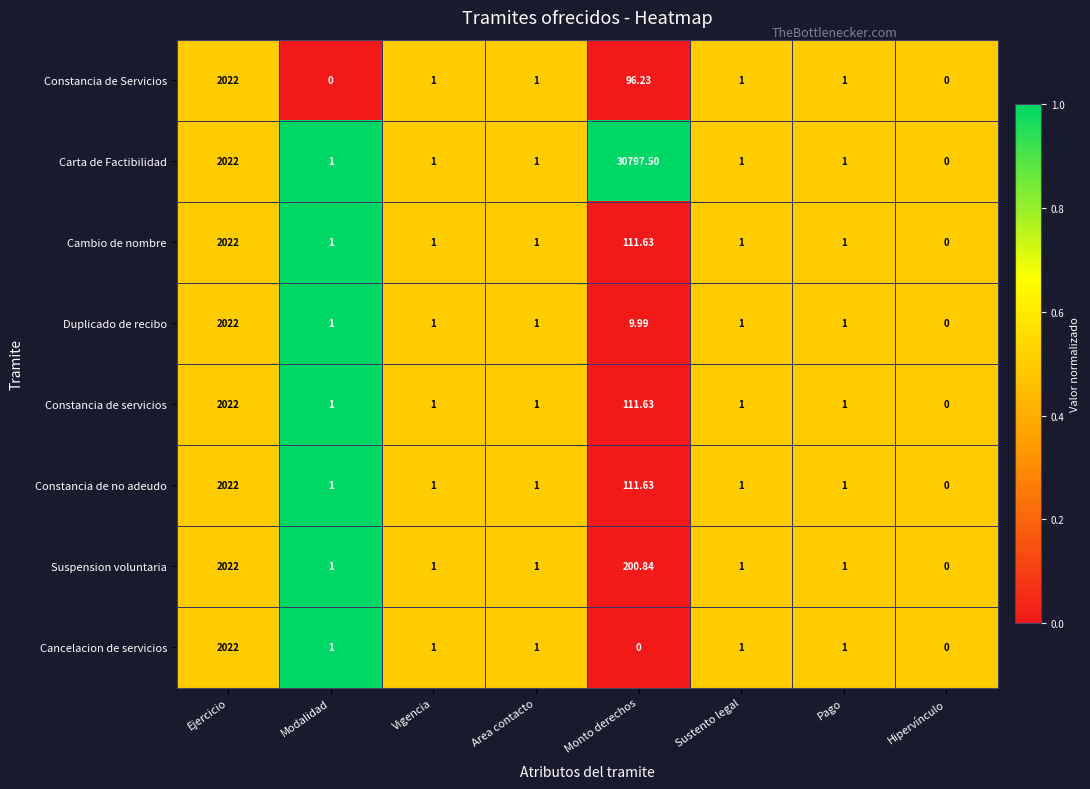

Which series changed the most between Monto derechos and Sustento legal?

Carta de Factibilidad